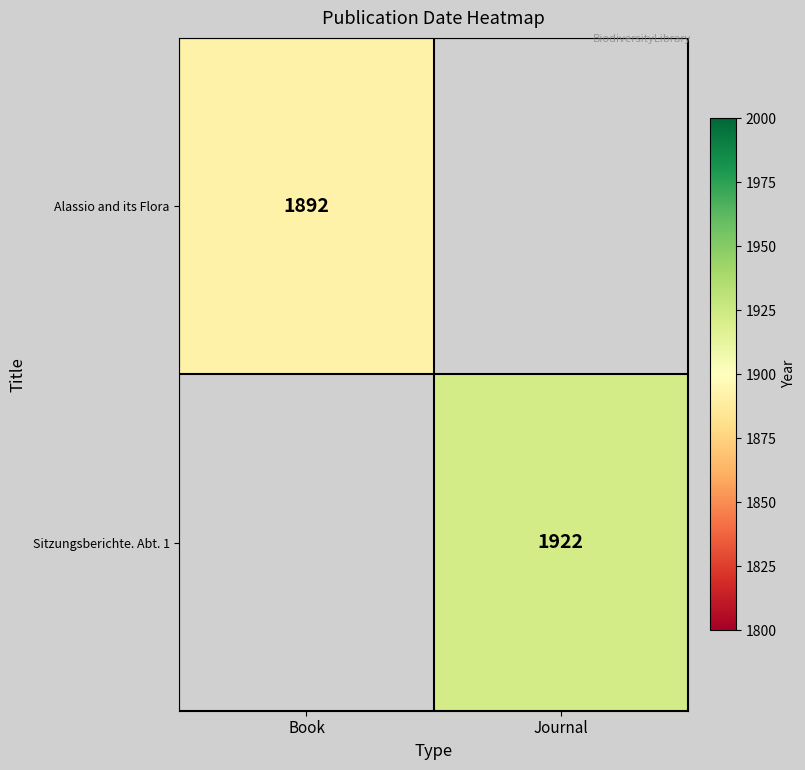

How many distinct data groups are displayed?

2